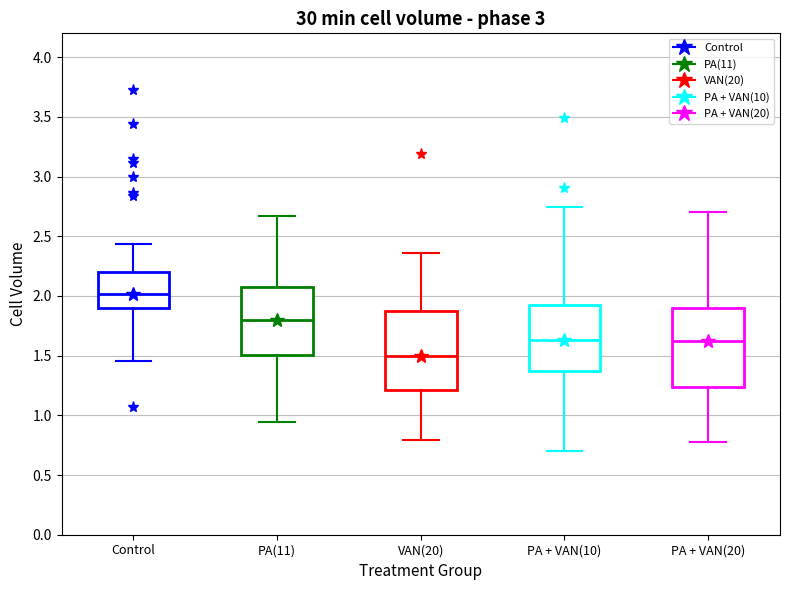

Which box's median line is the lowest?

VAN(20)